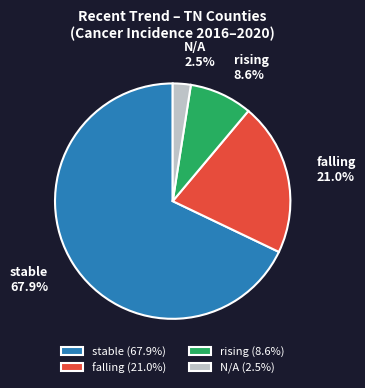

How many segments does this pie chart have?

4